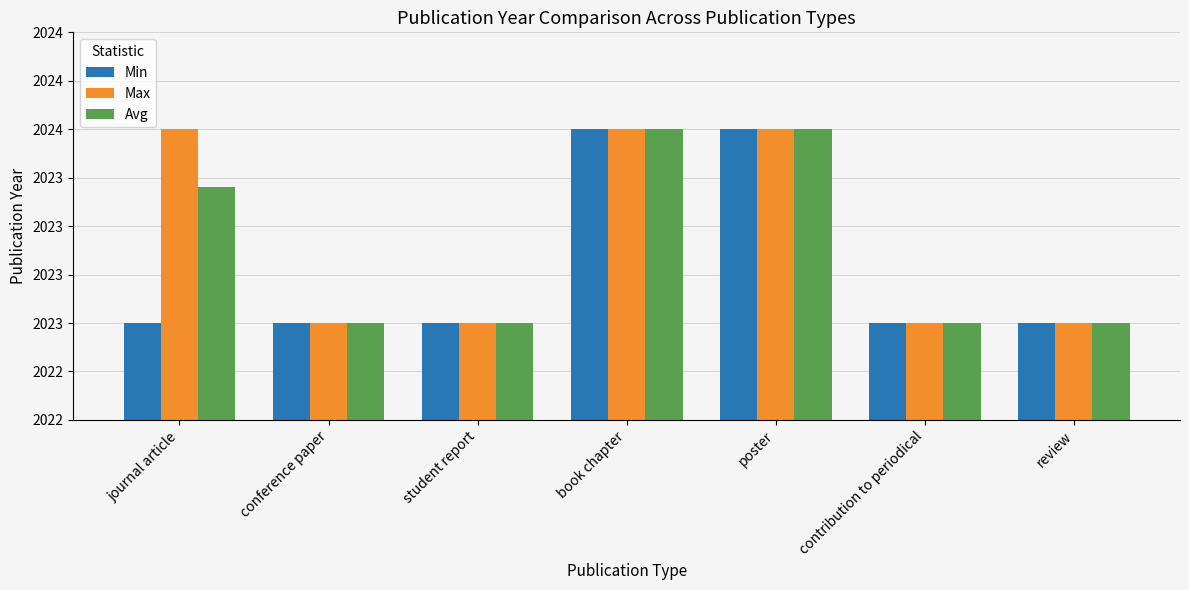

Which series has the largest total across all categories?

Max